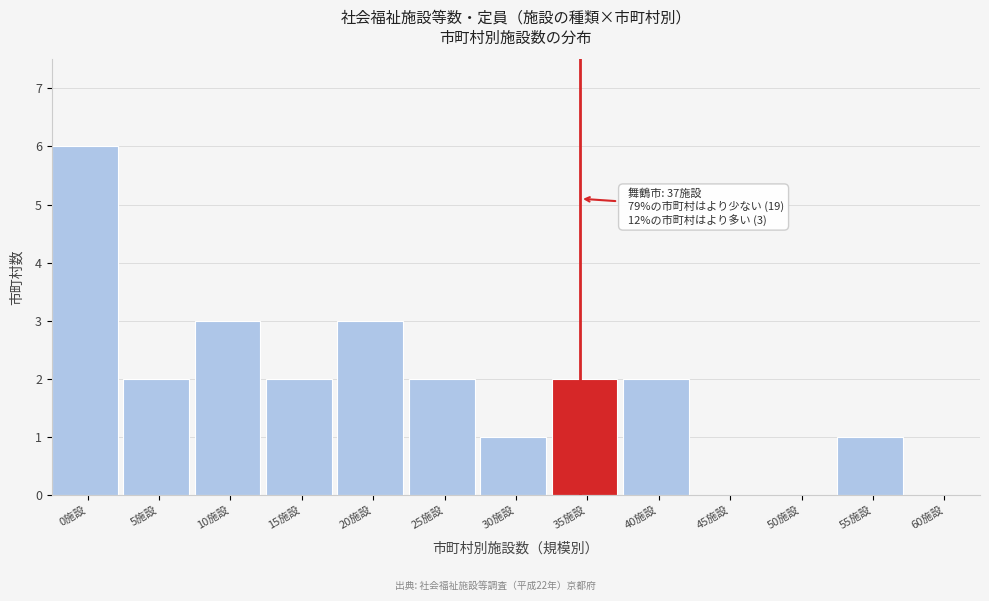

Reading left to right, extract all data points from this chart.

0施設=6	5施設=2	10施設=3	15施設=2	20施設=3	25施設=2	30施設=1	35施設=2	40施設=2	45施設=0	50施設=0	55施設=1	60施設=0